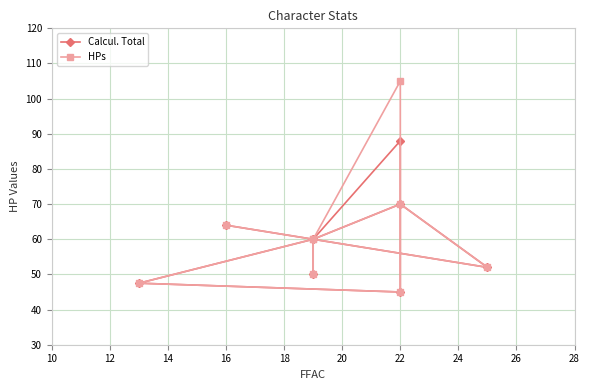

What is the value of the Calcul. Total point at the 9th from the left?

50.0